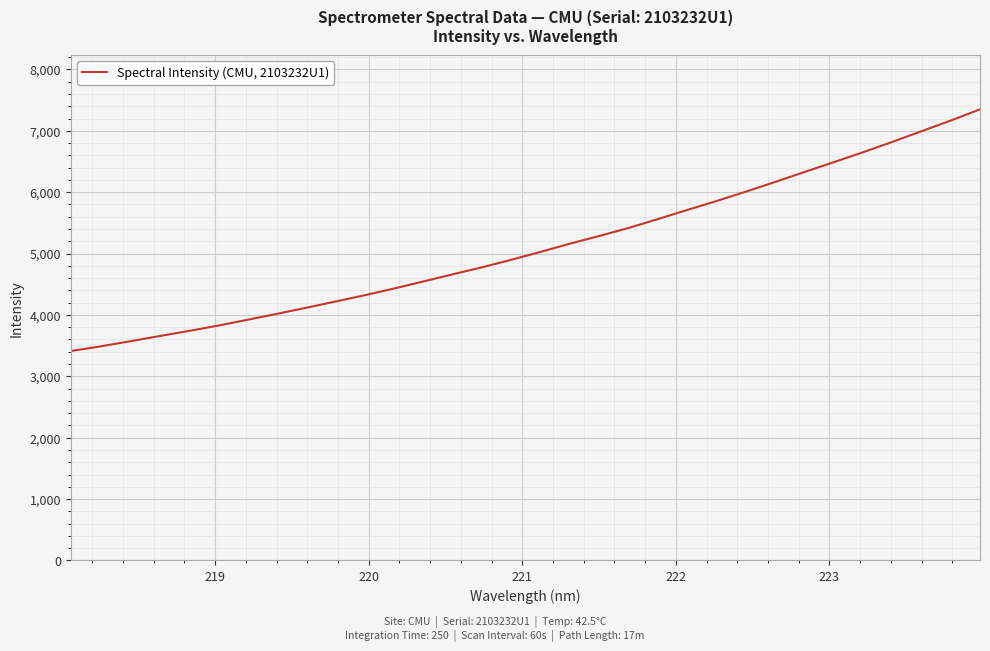

Does the chart display data point markers on the line(s)?

No